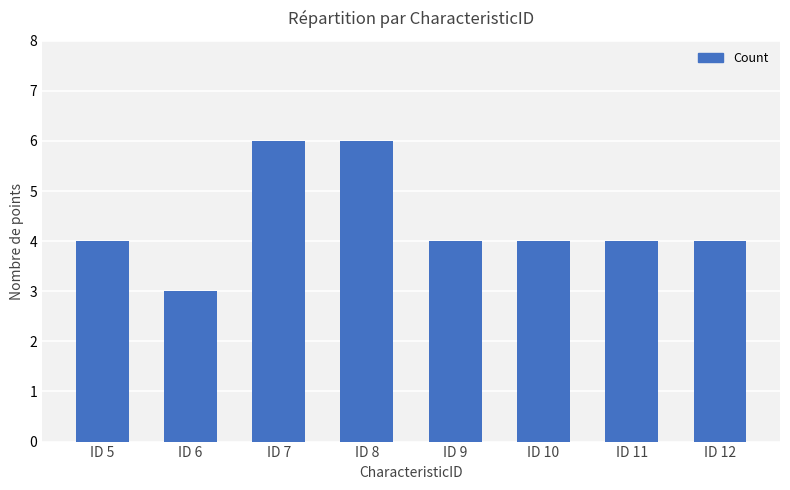

The value at ID 11 is 3. True or false?

False